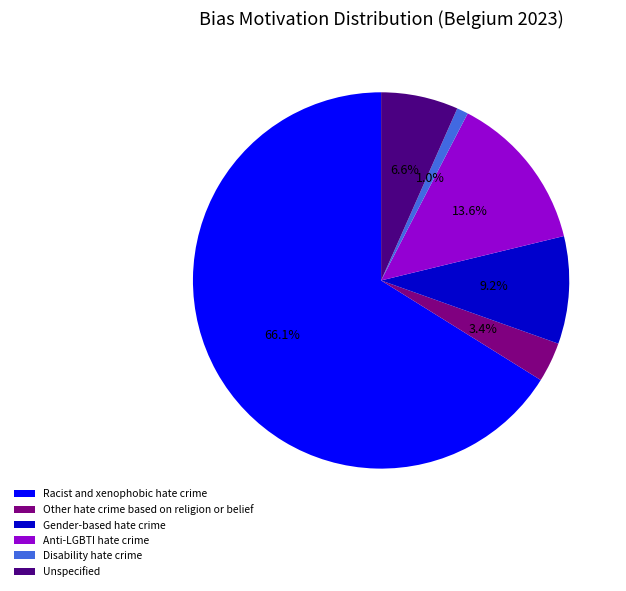

Which category has the smallest portion of the pie?

Disability hate crime